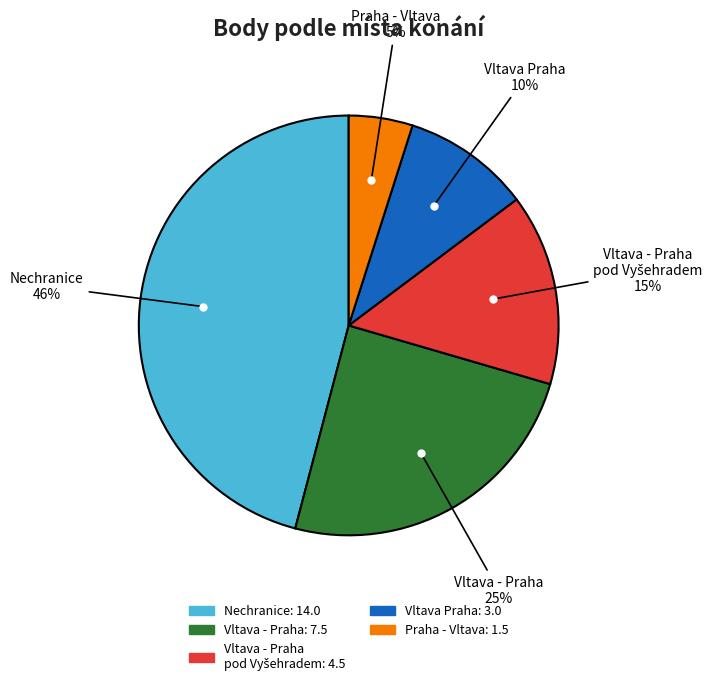

To the nearest percent, what is the difference between the largest and smallest slice percentages?

41%